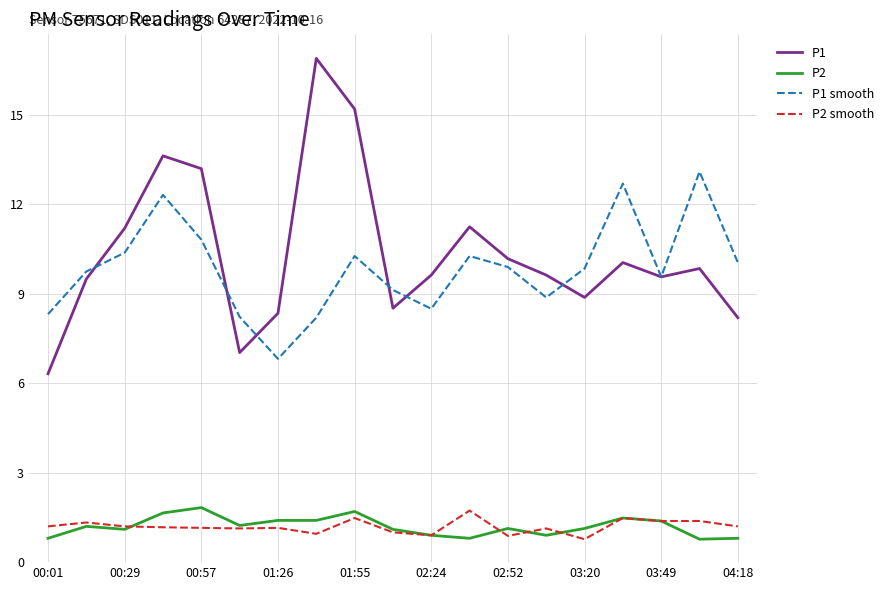

True or false: P1 smooth and P2 smooth intersect in this chart.

False